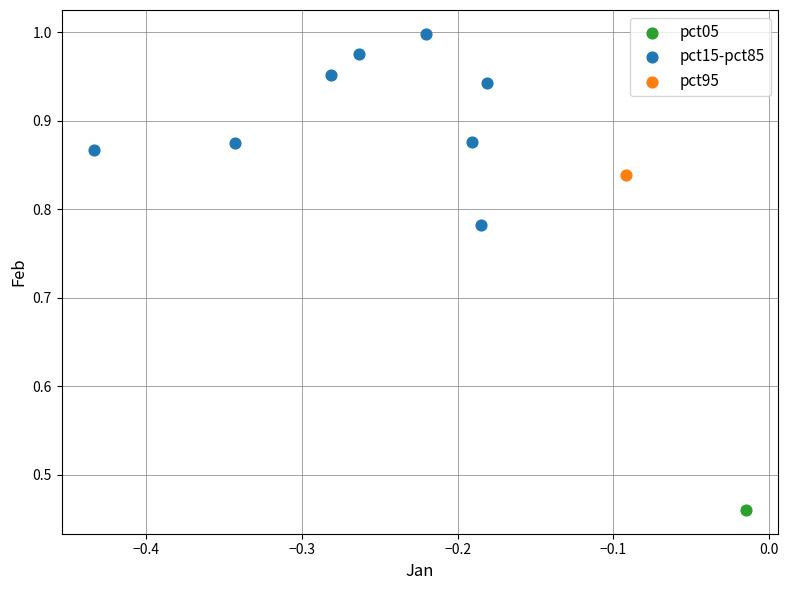

What are all the series names shown in the legend?

pct05, pct15-pct85, pct95